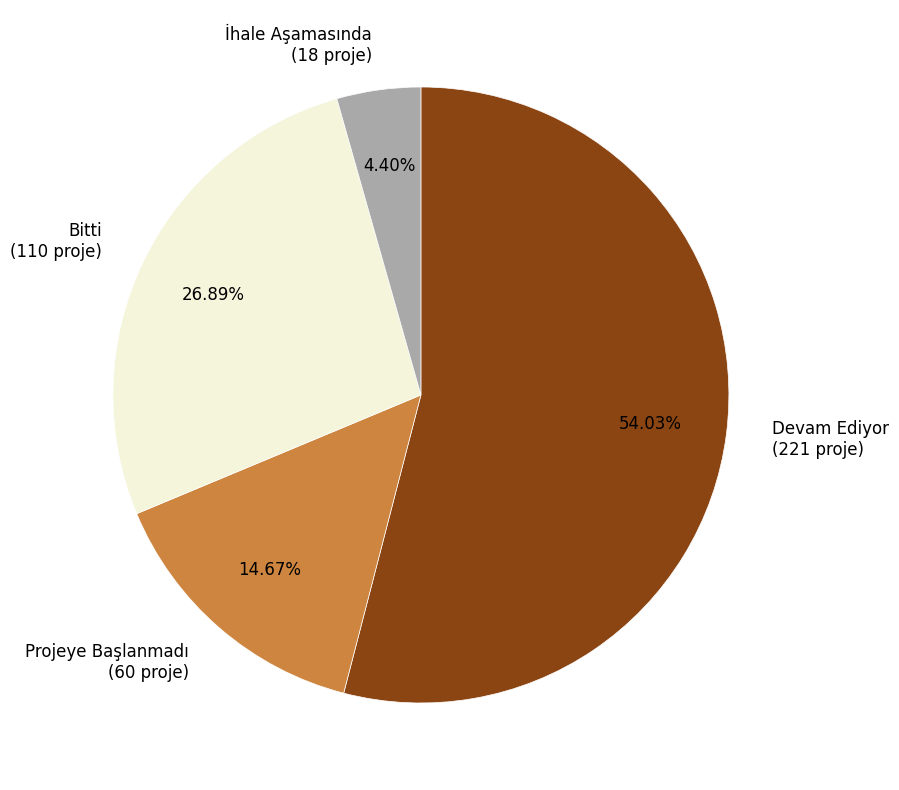

To the nearest percent, what is the combined percentage of Projeye Başlanmadı and Bitti?

42%